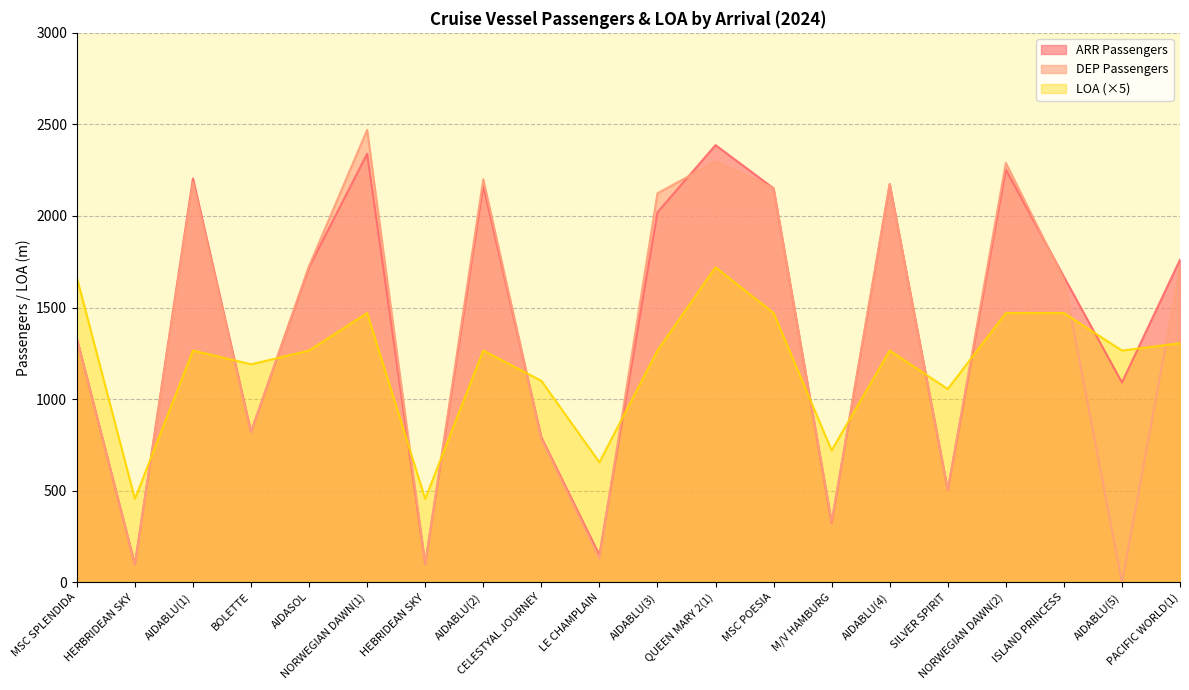

What is the label of the 3rd point from the left?

AIDABLU(1)